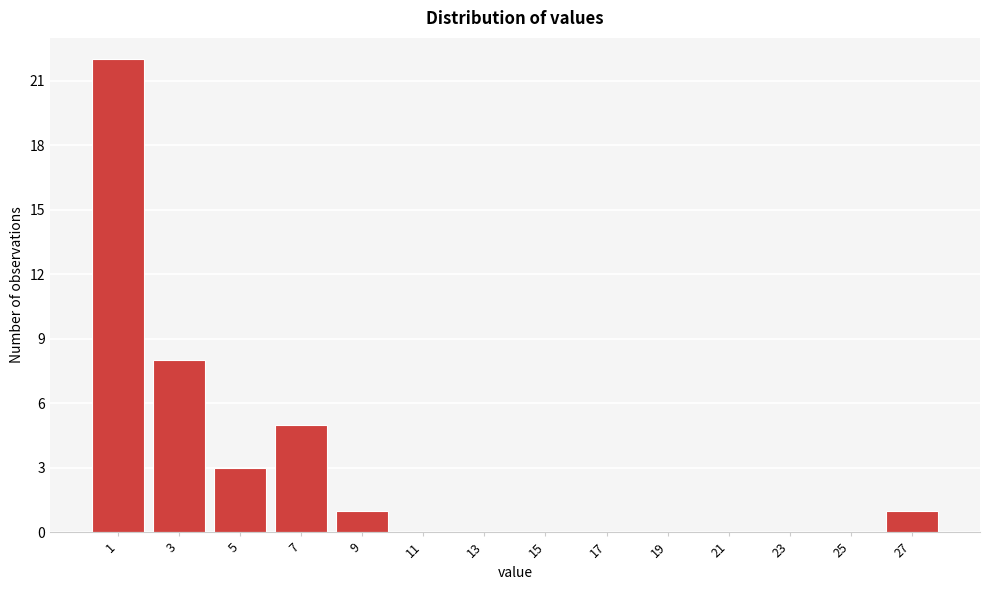

Reading right to left, extract all data points from this chart.

27=1	25=0	23=0	21=0	19=0	17=0	15=0	13=0	11=0	9=1	7=5	5=3	3=8	1=22